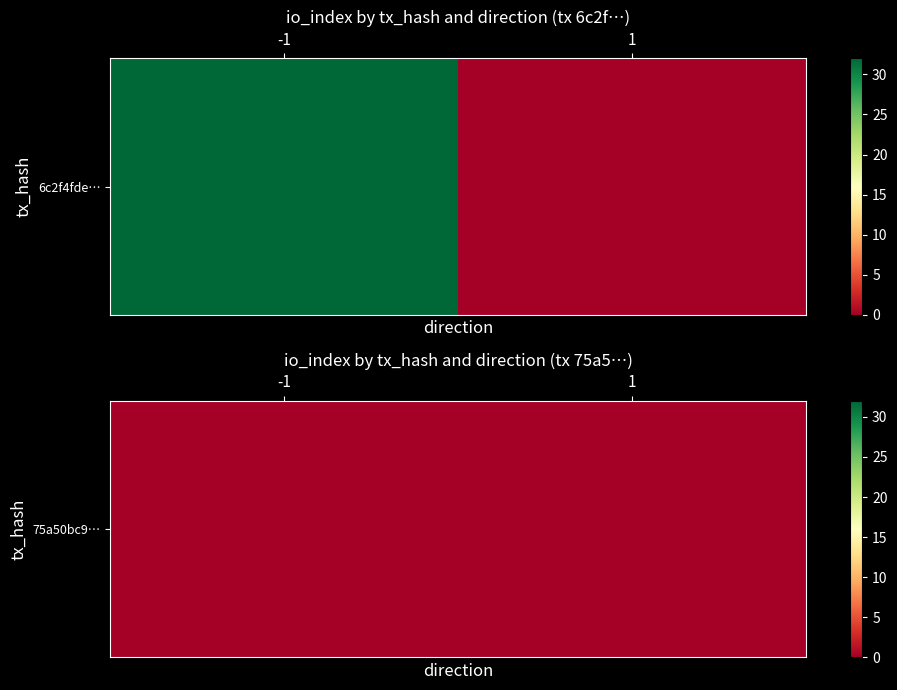

What is the difference between the maximum and minimum values in the 6c2f4fde7eb10cd2cf6ff371ee1356564270fa0 series?

33